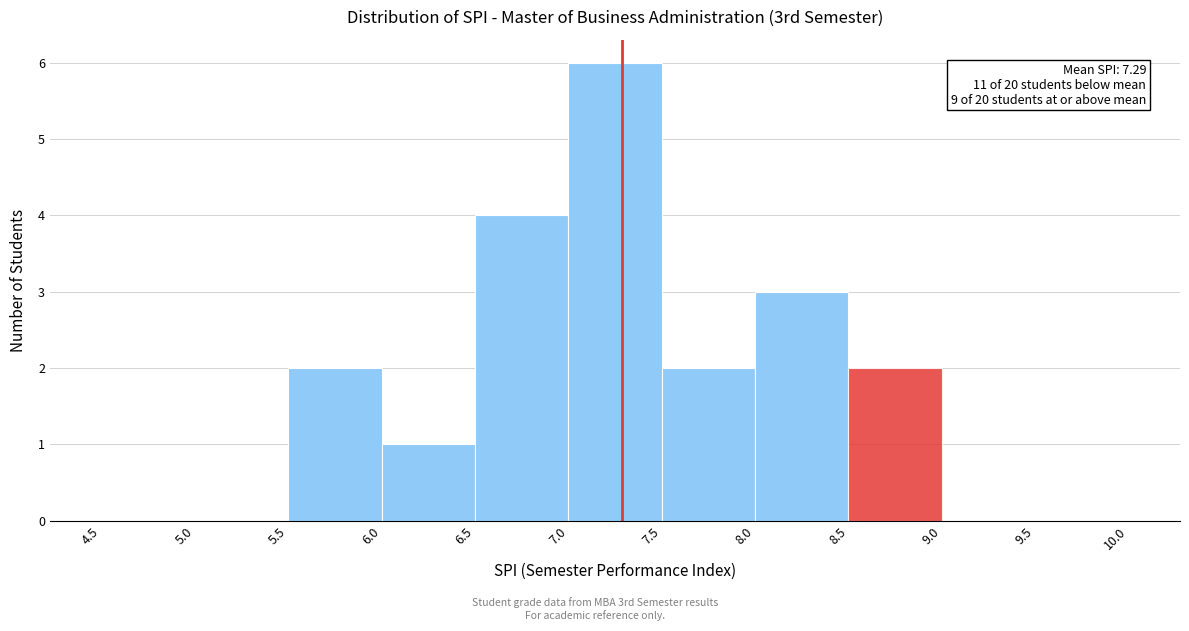

Over which range of the x-axis is the bar tallest?

7.0 to 7.5